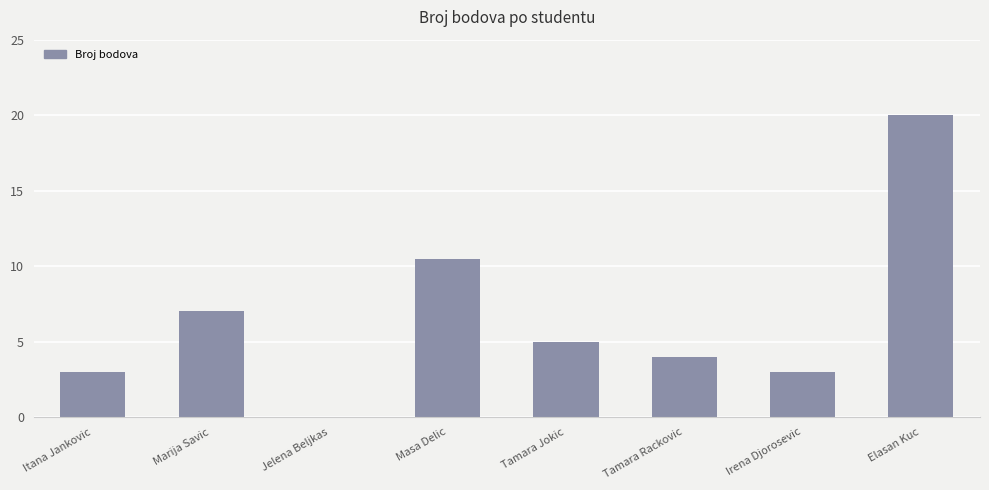

Which category has the highest value across all series?

Elasan Kuc